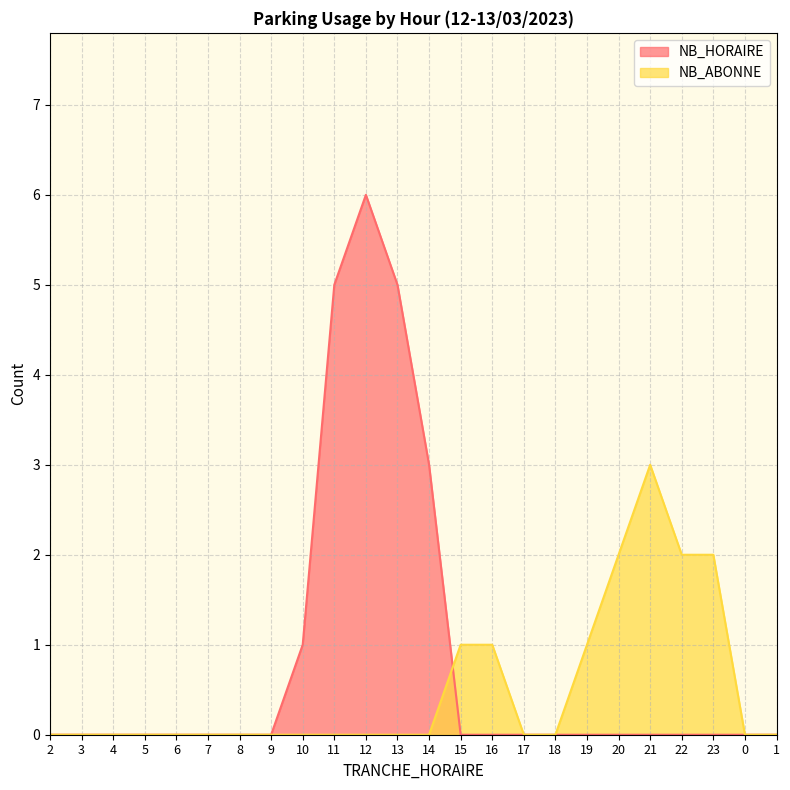

True or false: NB_HORAIRE has more than 0 points higher than both neighbors.

True